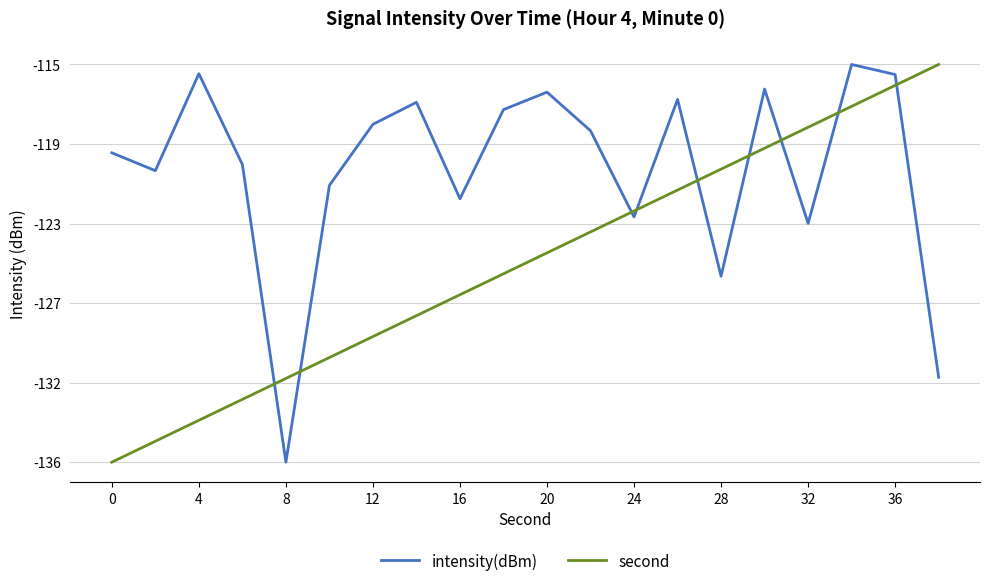

In intensity(dBm), how many points are higher than both neighbors (excluding endpoints)?

6